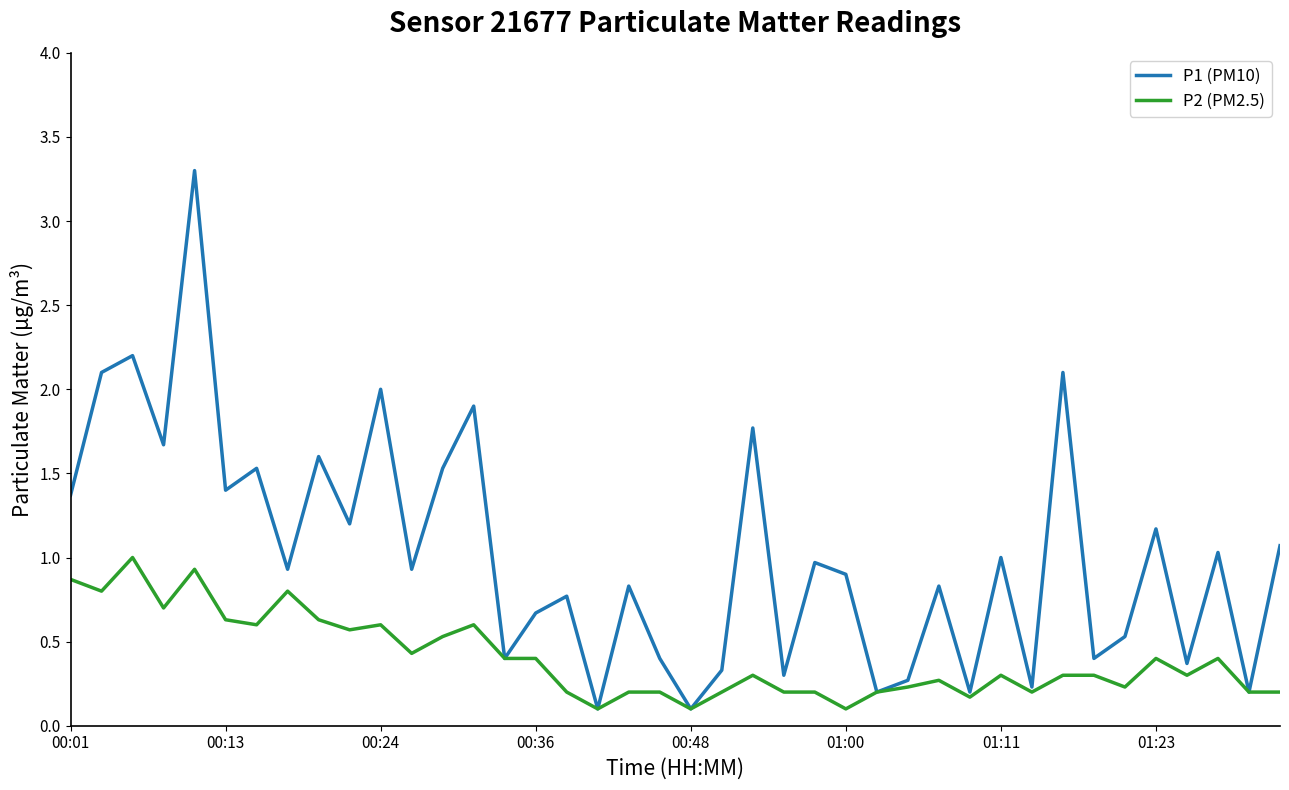

True or false: P1 (PM10) has more than 1 interior local peaks.

True